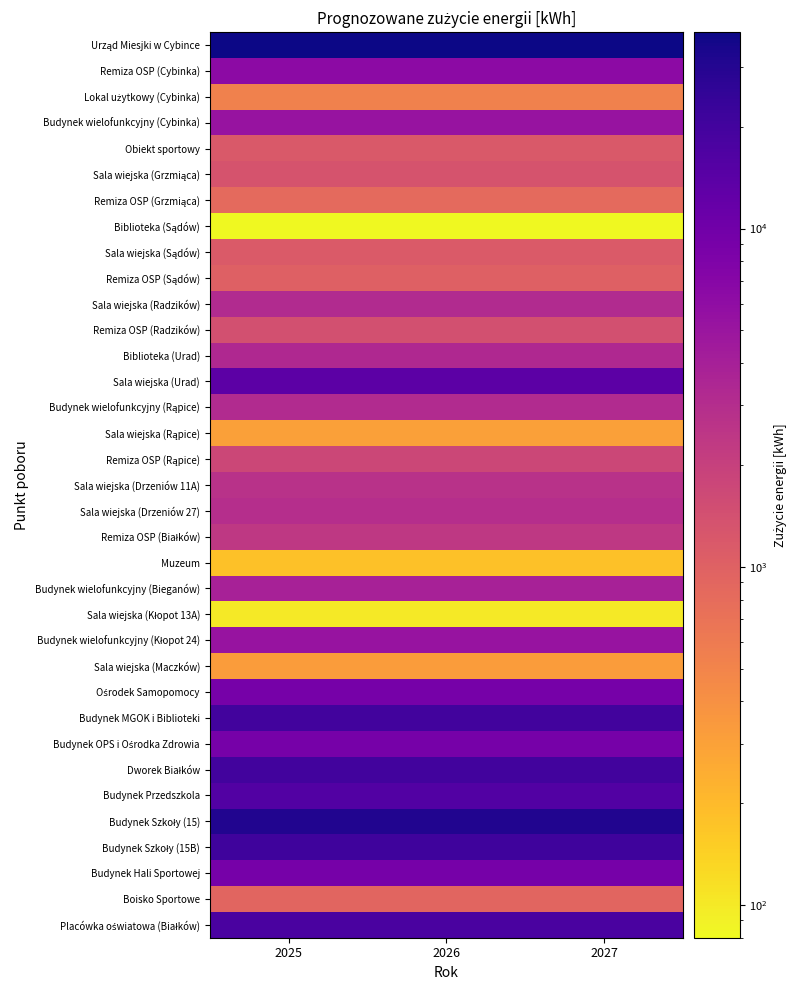

Rank the series by their maximum value, from lowest to highest.

Biblioteka (Sądów), Sala wiejska (Kłopot 13A), Muzeum, Sala wiejska (Rąpice), Sala wiejska (Maczków), Lokal użytkowy (Cybinka), Remiza OSP (Grzmiąca), Boisko Sportowe, Remiza OSP (Sądów), Sala wiejska (Sądów), Obiekt sportowy, Sala wiejska (Grzmiąca), Remiza OSP (Radzików), Remiza OSP (Rąpice), Remiza OSP (Białków), Sala wiejska (Drzeniów 11A), Sala wiejska (Drzeniów 27), Budynek wielofunkcyjny (Rąpice), Sala wiejska (Radzików), Biblioteka (Urad), Budynek wielofunkcyjny (Bieganów), Budynek wielofunkcyjny (Kłopot 24), Budynek wielofunkcyjny (Cybinka), Remiza OSP (Cybinka), Budynek OPS i Ośrodka Zdrowia, Ośrodek Samopomocy, Budynek Hali Sportowej, Sala wiejska (Urad), Budynek Przedszkola, Placówka oświatowa (Białków), Budynek MGOK i Biblioteki, Dworek Białków, Budynek Szkoły (15B), Budynek Szkoły (15), Urząd Miesjki w Cybince